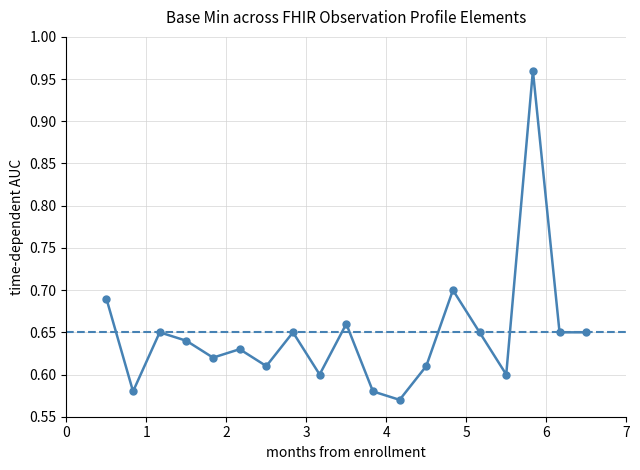

How many interior local peaks (higher than both neighbors) does the data have?

6